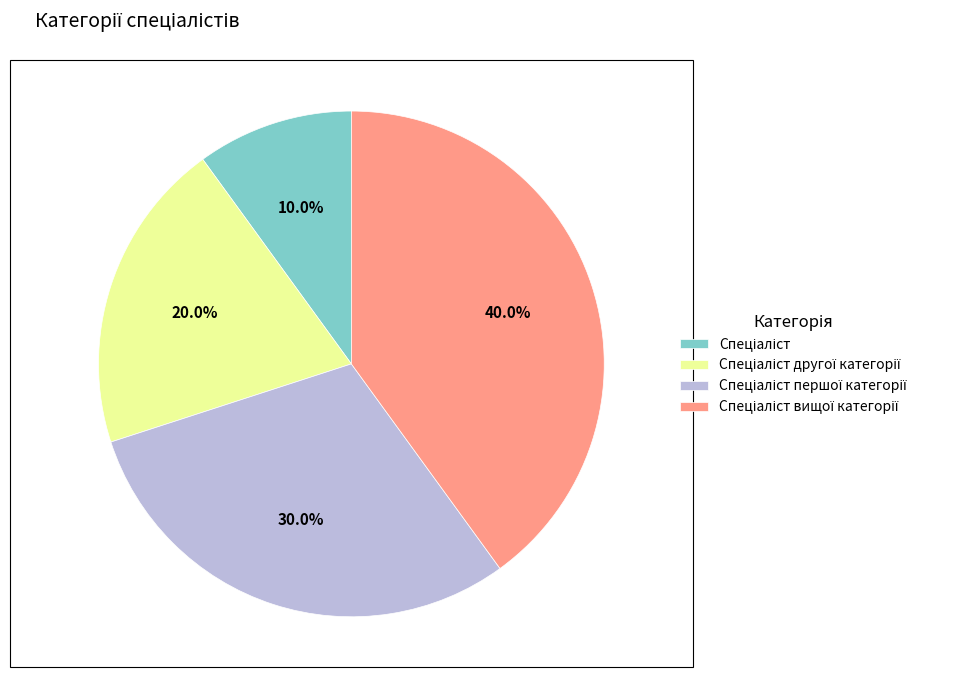

Is there a majority slice in this chart?

No